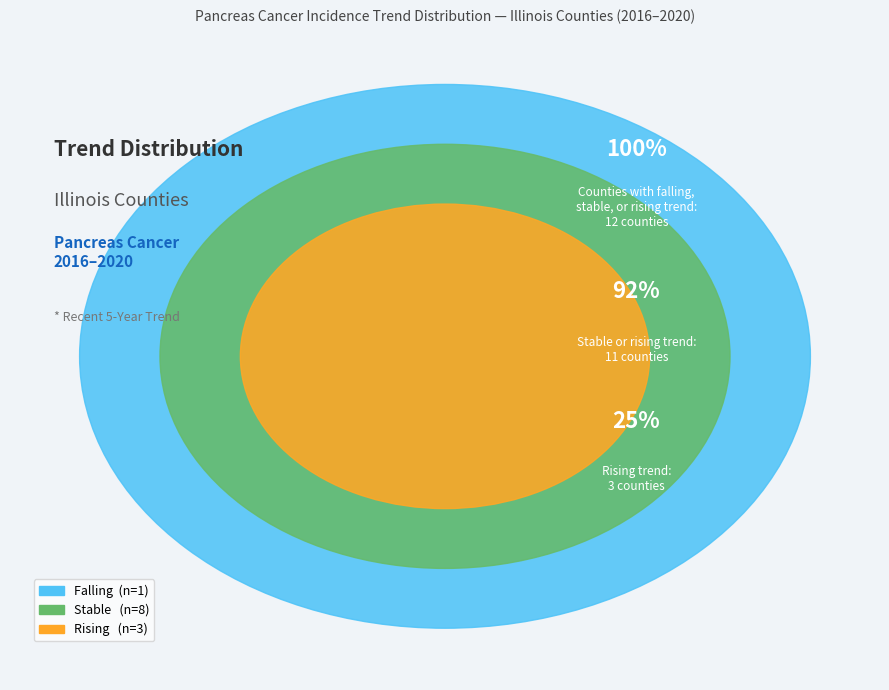

How many segments does this pie chart have?

3